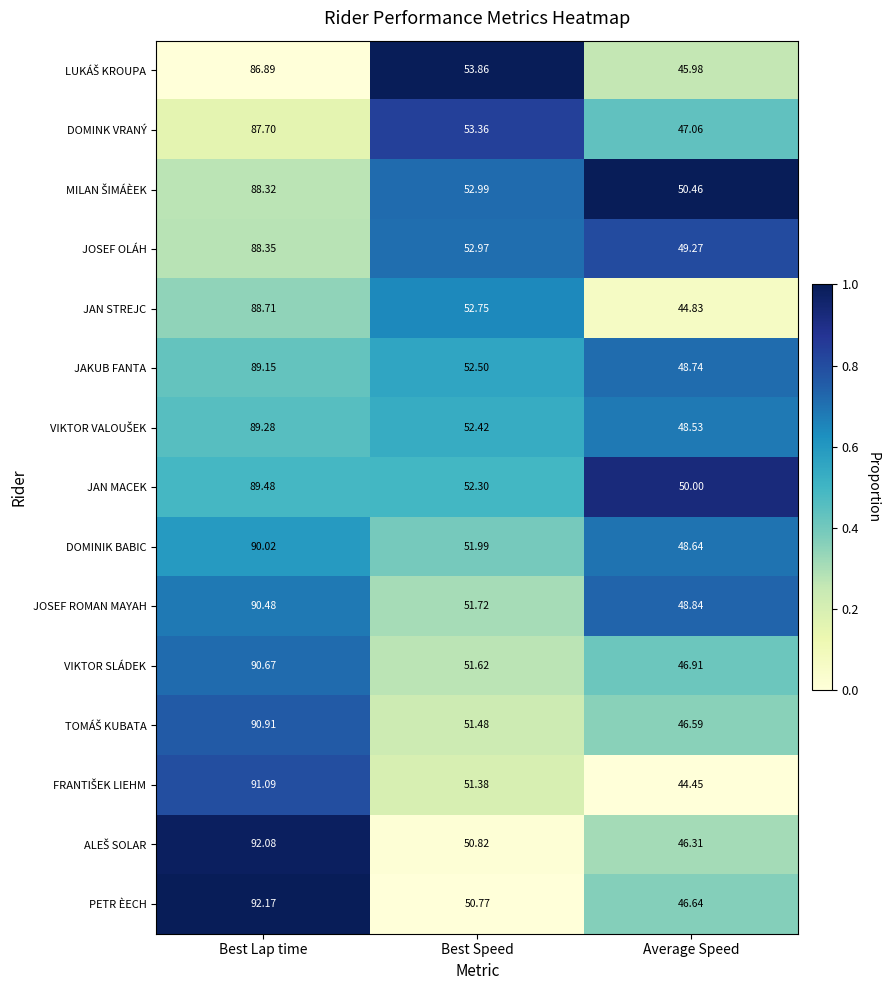

Which series has the largest total across all categories?

JAN MACEK